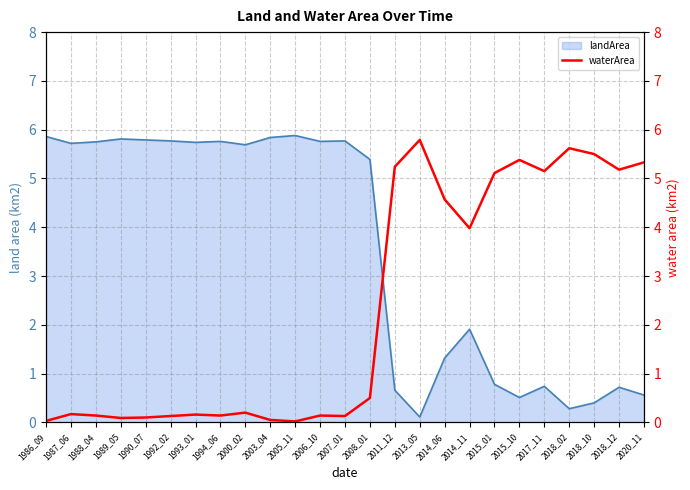

Where does the landArea series first go above 5?

1986_09